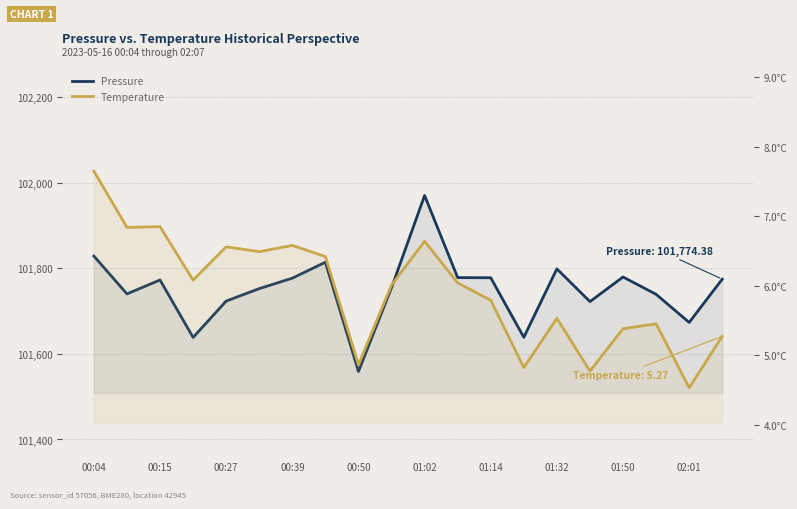

How many interior local peaks does the Pressure series have?

5